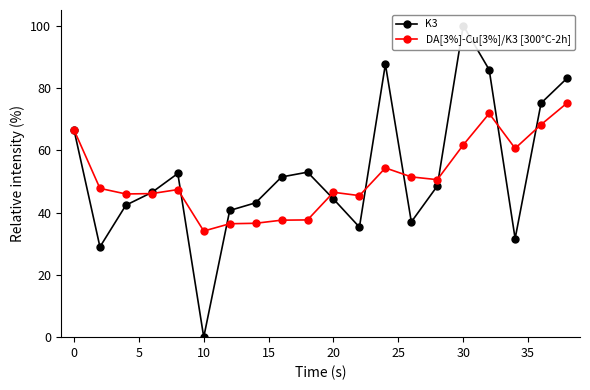

The value of DA[3%]-Cu[3%]/K3 [300°C-2h] at 30 is 12.7. True or false?

False